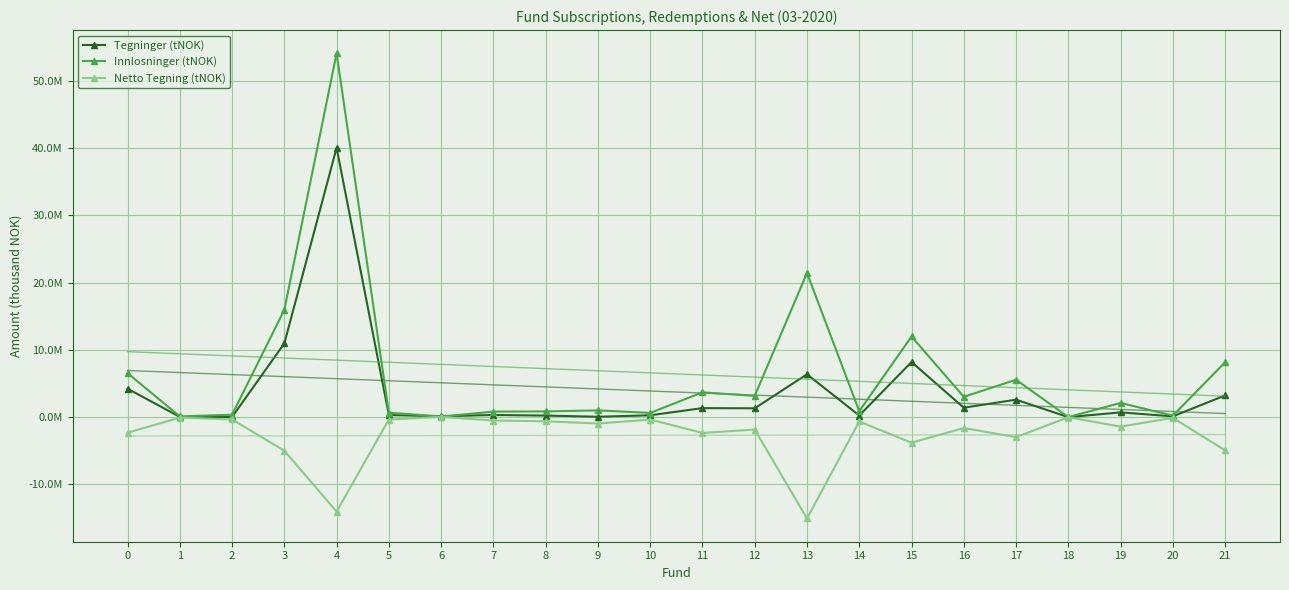

What is the average value of the Netto Tegning (tNOK) series?

-2689137